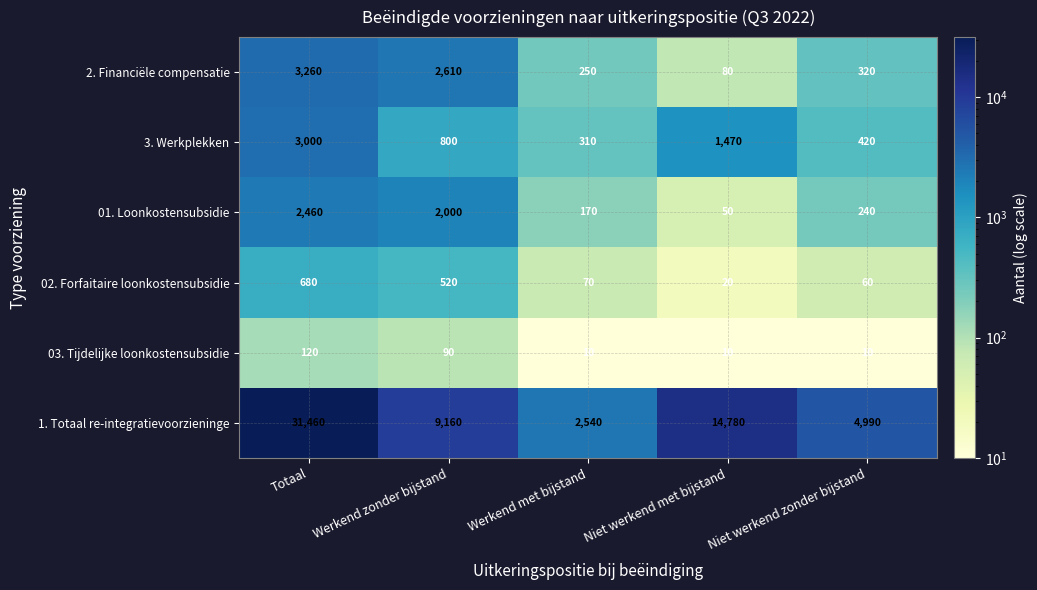

At Niet werkend met bijstand, list the series in order from largest to smallest.

1. Totaal re-integratievoorzieninge, 3. Werkplekken, 2. Financiële compensatie, 01. Loonkostensubsidie, 02. Forfaitaire loonkostensubsidie, 03. Tijdelijke loonkostensubsidie